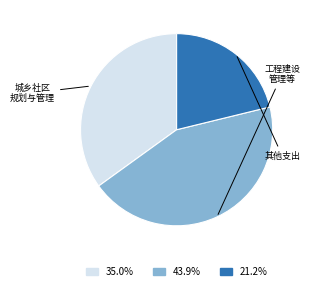

Is there any slice that represents more than half of the pie?

No